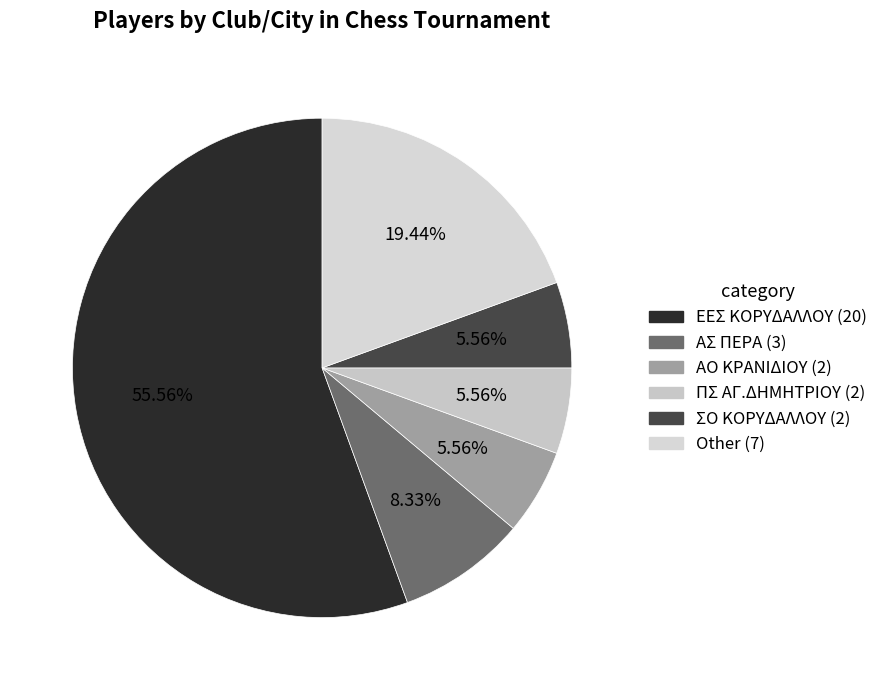

Is there any slice that represents more than half of the pie?

Yes